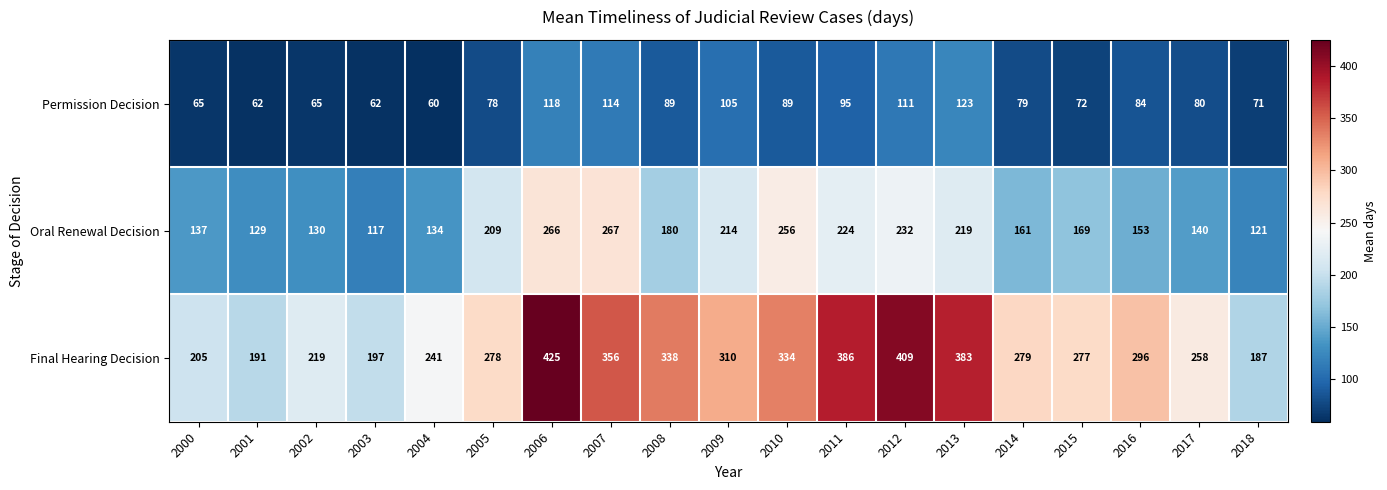

How many categories are shown in the chart?

19